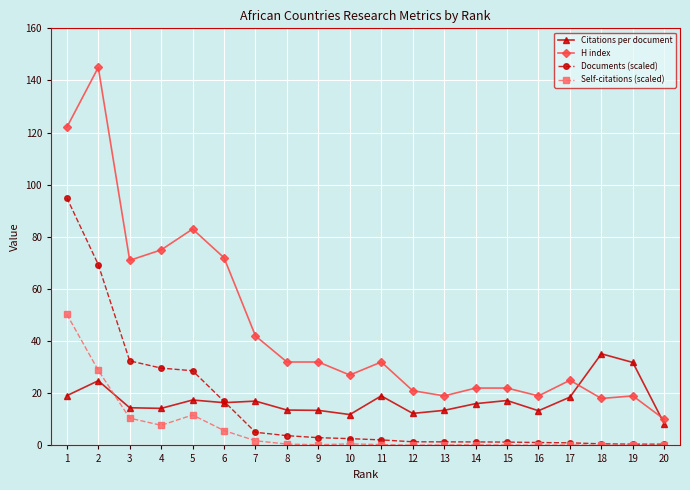

Is this an area chart (filled region under the line)?

No